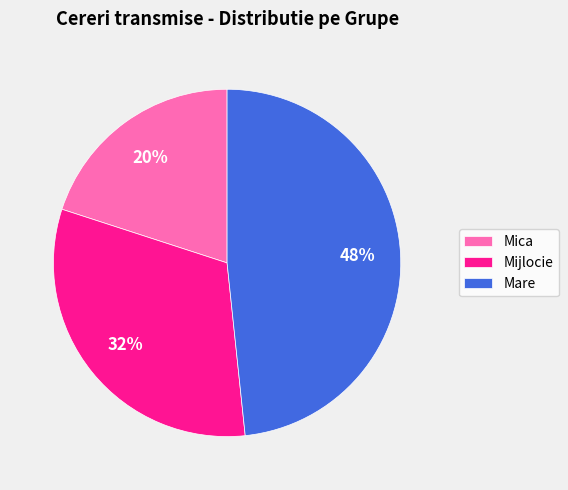

What is the ratio of the value at Mijlocie to the value at Mica?

1.6